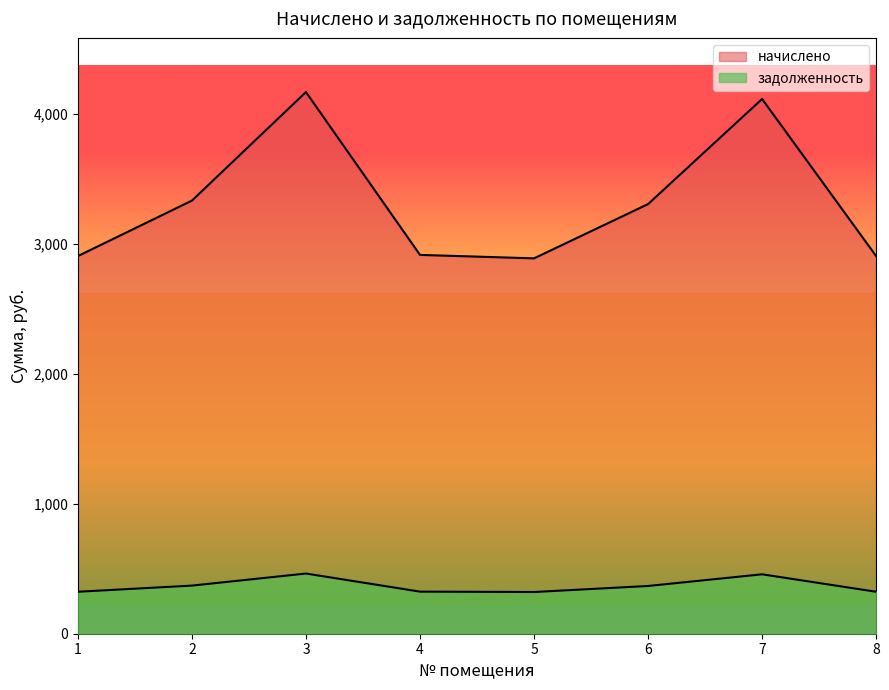

True or false: начислено and задолженность cross at least once.

False